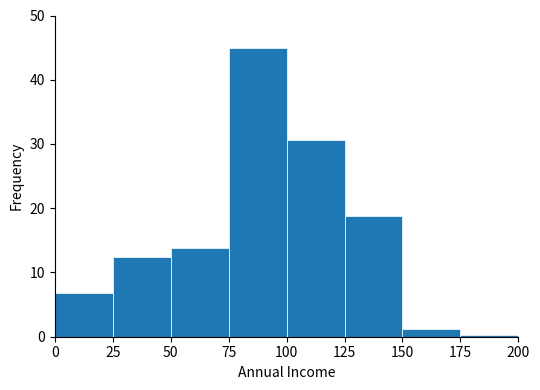

Reading left to right, transcribe this chart: for each bar, give the range it covers on the x-axis and its height. The values are not printed on the chart, so give them approximately, as read against the axis.

0 to 25: 7
25 to 50: 12
50 to 75: 14
75 to 100: 45
100 to 125: 31
125 to 150: 19
150 to 175: 1
175 to 200: under 1